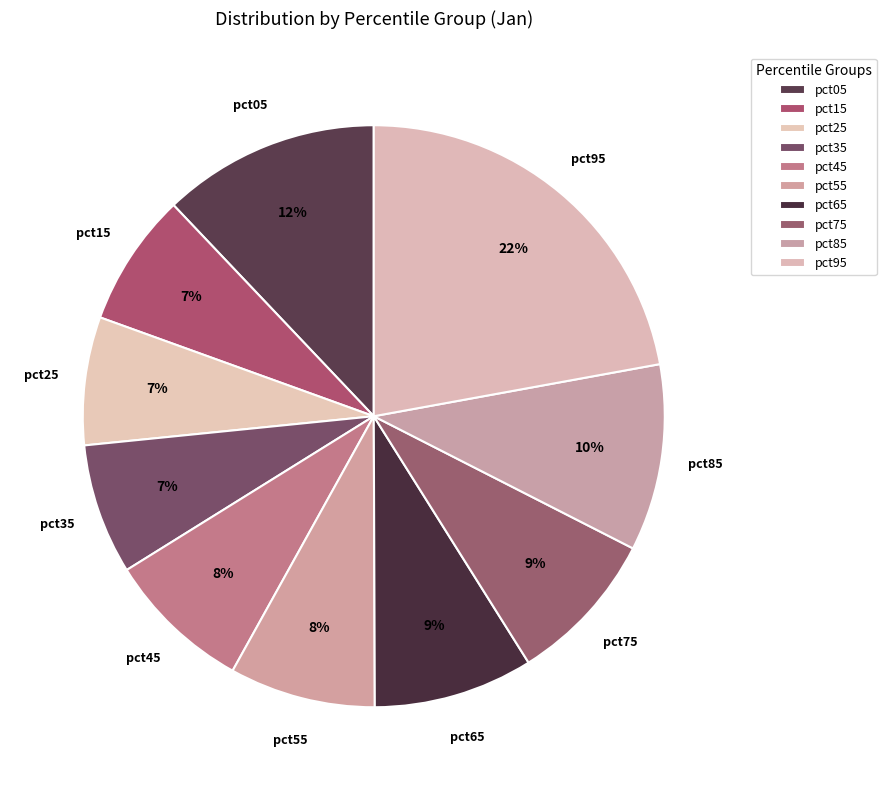

The pct25 slice represents 1% of the pie. True or false?

False